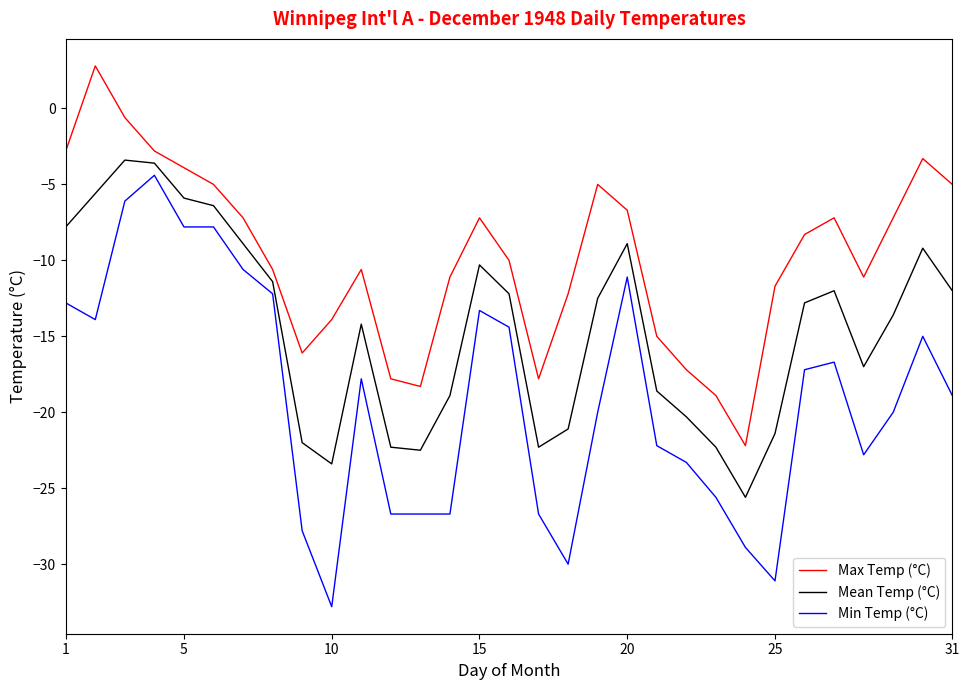

What is the maximum value for Max Temp (°C)?

2.8